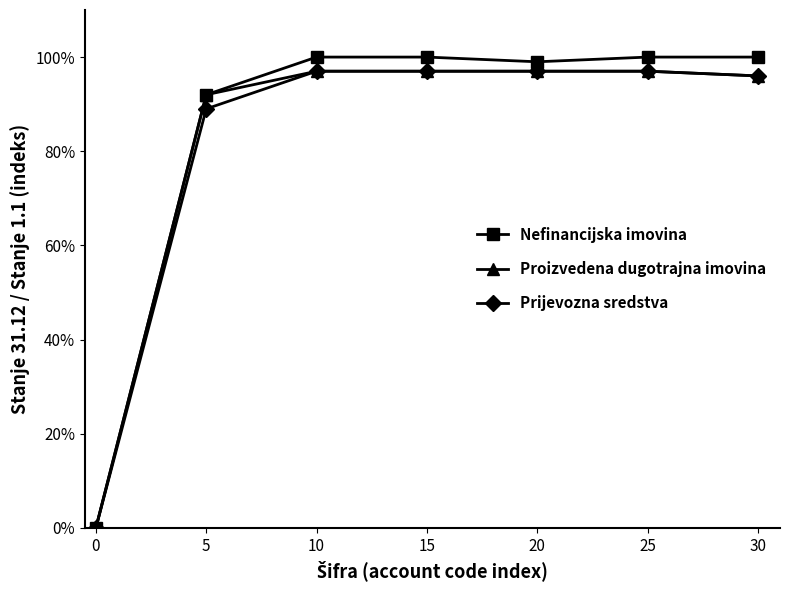

True or false: Nefinancijska imovina and Proizvedena dugotrajna imovina cross at least once.

False